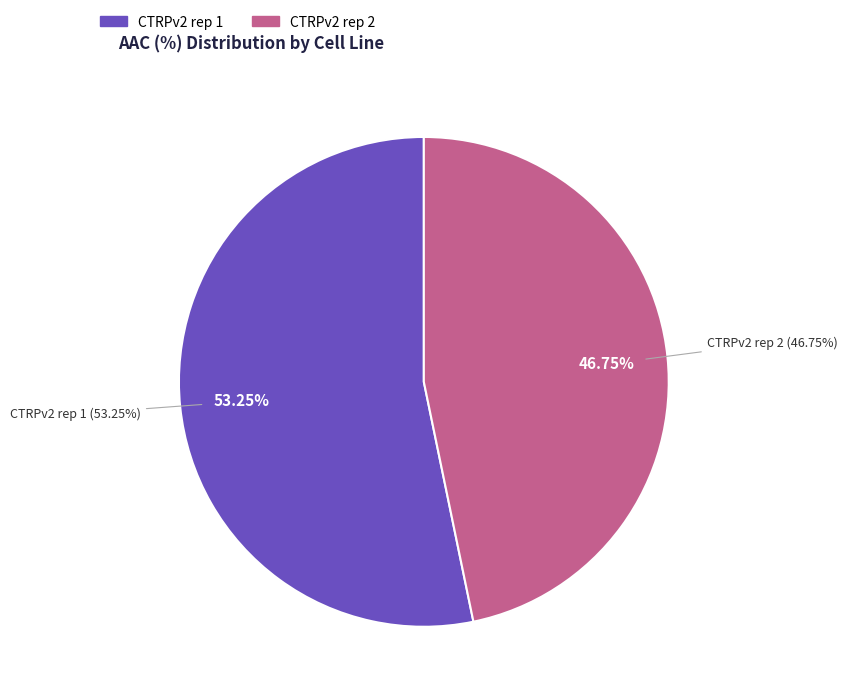

To the nearest percent, what is the average slice percentage?

50%